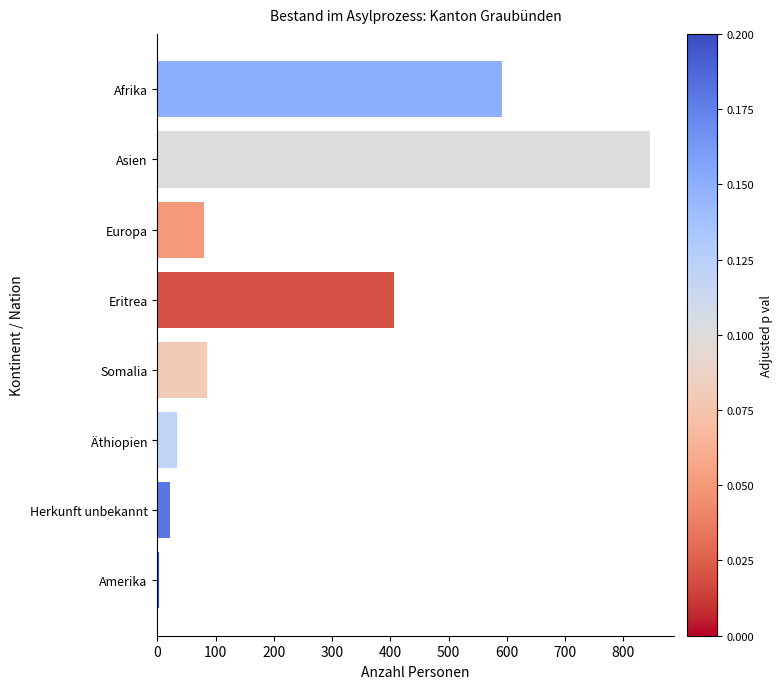

True or false: the data shows 80 at Europa.

True